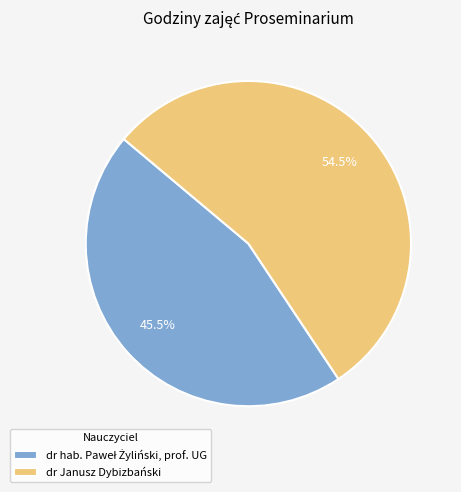

Does any single category account for the majority?

Yes